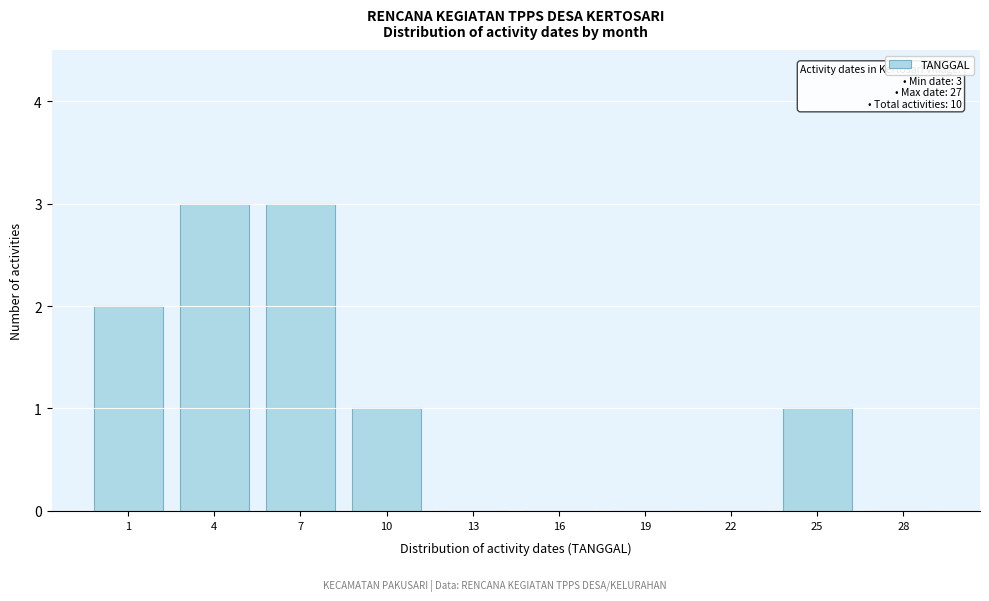

Reading left to right, list all the values displayed in this chart.

1=2	4=3	7=3	10=1	13=0	16=0	19=0	22=0	25=1	28=0